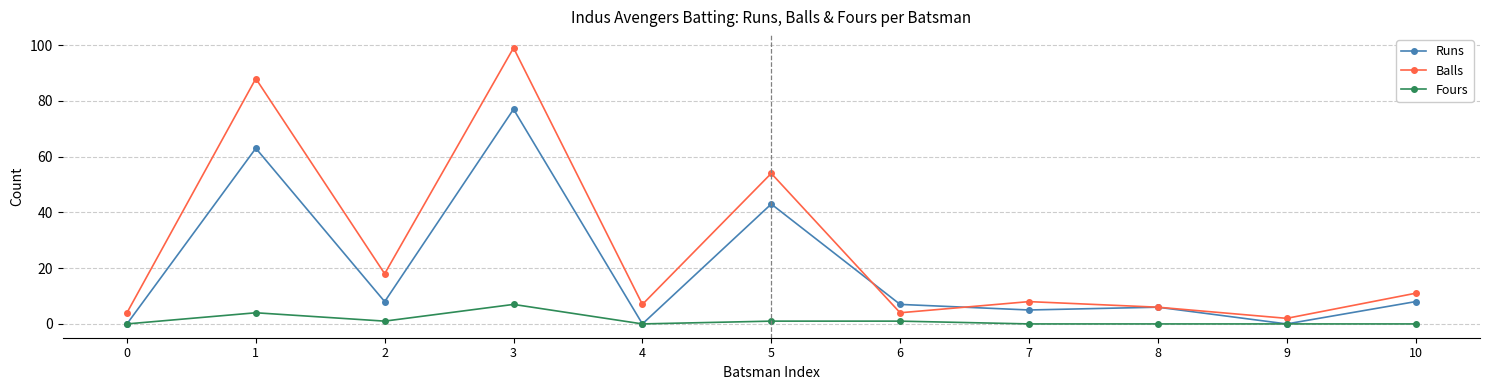

Reading left to right, list all the values displayed in this chart.

Runs: 0=0	1=63	2=8	3=77	4=0	5=43	6=7	7=5	8=6	9=0	10=8
Balls: 0=4	1=88	2=18	3=99	4=7	5=54	6=4	7=8	8=6	9=2	10=11
Fours: 0=0	1=4	2=1	3=7	4=0	5=1	6=1	7=0	8=0	9=0	10=0